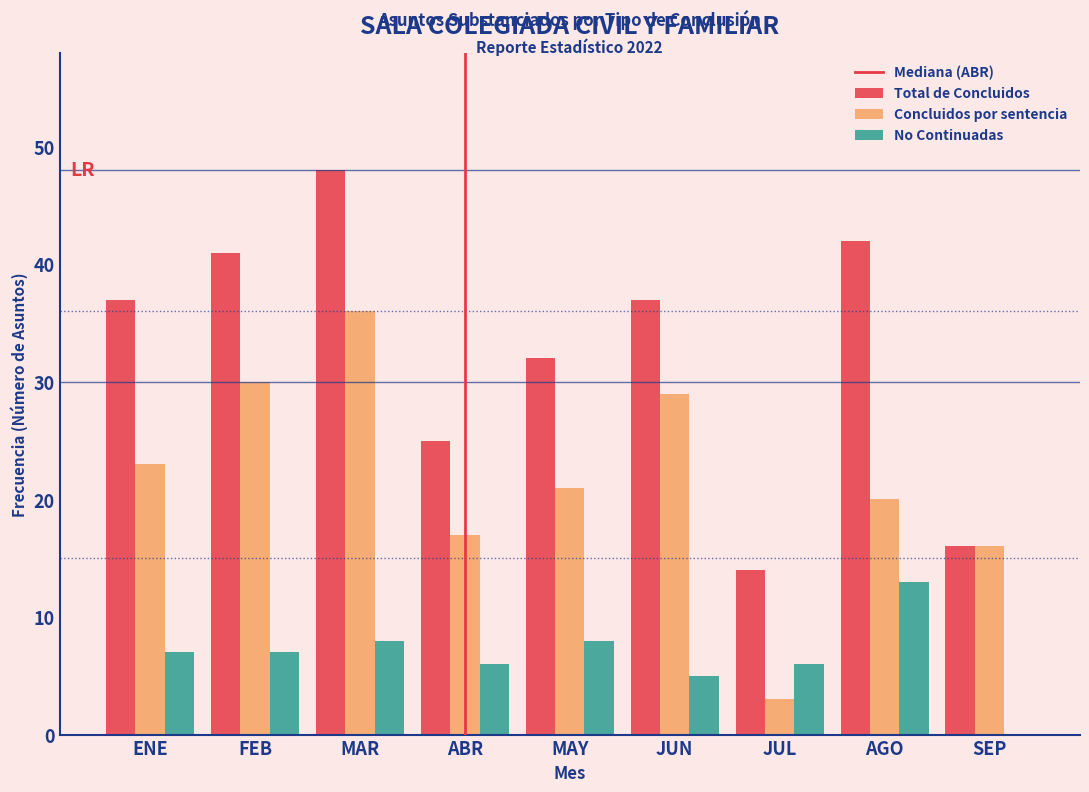

Reading right to left, transcribe all the data shown in this chart.

Total de Concluidos: SEP=16	AGO=42	JUL=14	JUN=37	MAY=32	ABR=25	MAR=48	FEB=41	ENE=37
Concluidos por sentencia: SEP=16	AGO=20	JUL=3	JUN=29	MAY=21	ABR=17	MAR=36	FEB=30	ENE=23
No Continuadas: SEP=0	AGO=13	JUL=6	JUN=5	MAY=8	ABR=6	MAR=8	FEB=7	ENE=7